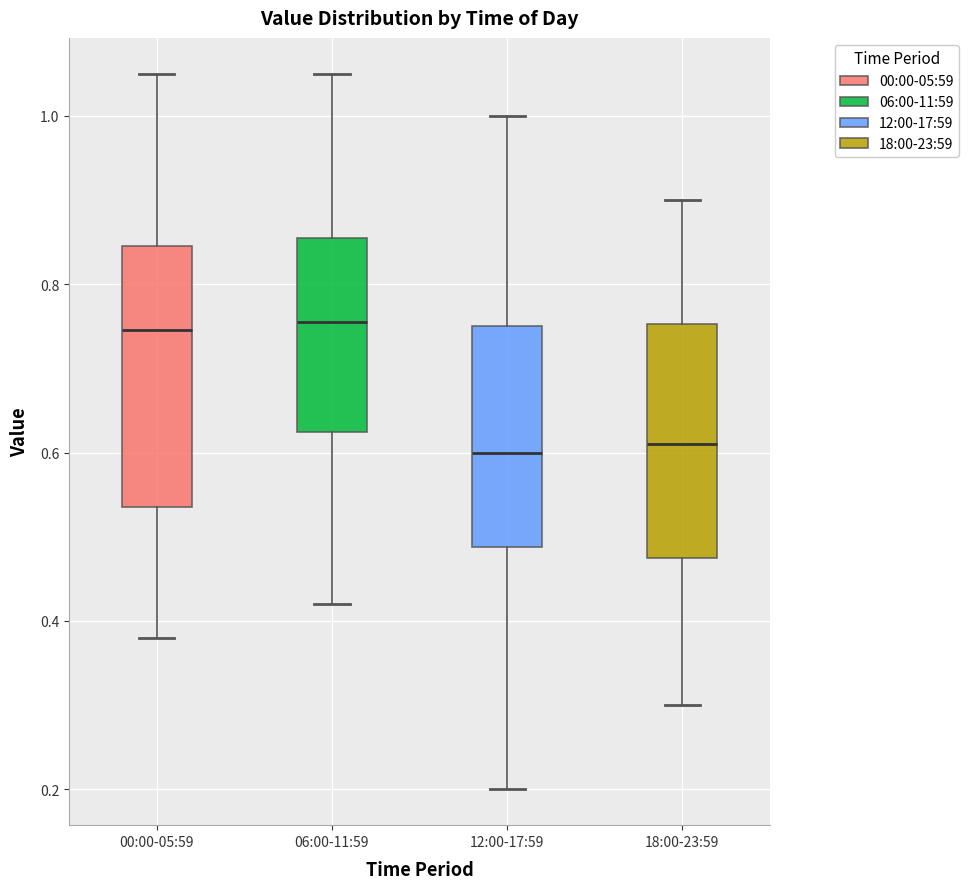

Reading left to right, read every box against the y-axis: the position of its median line, the range the box covers, and the ends of its whiskers. The values are not printed on the chart, so give them approximately, as read against the axis.

00:00-05:59: median 0.74, box 0.54 to 0.84, whiskers 0.38 to 1.06
06:00-11:59: median 0.76, box 0.62 to 0.86, whiskers 0.42 to 1.06
12:00-17:59: median 0.60, box 0.48 to 0.76, whiskers 0.20 to 1.00
18:00-23:59: median 0.62, box 0.48 to 0.76, whiskers 0.30 to 0.90